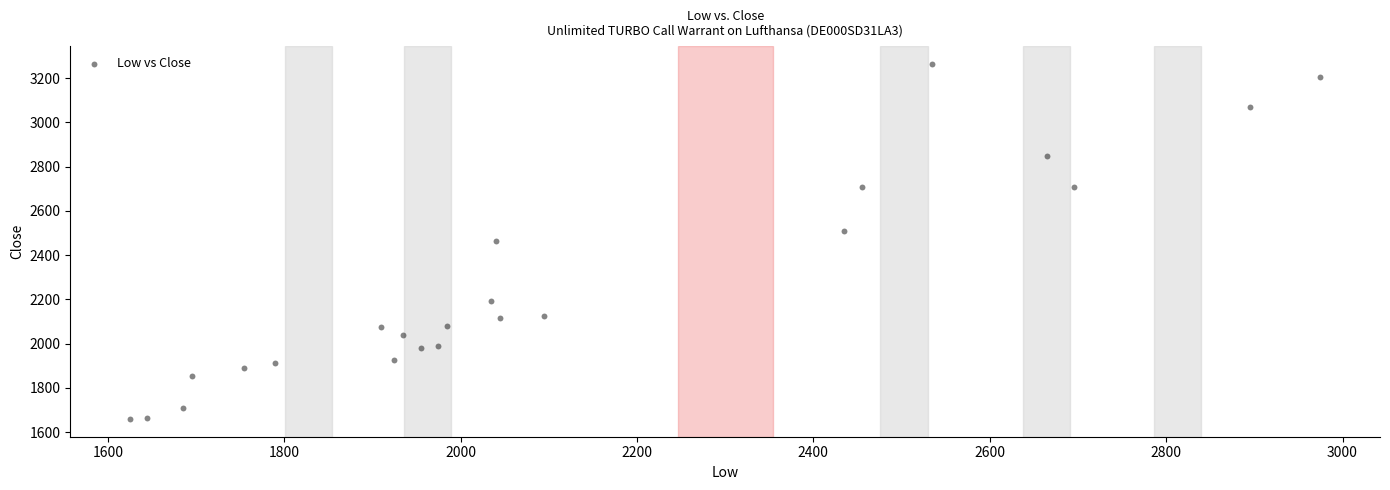

What is the range of Y values (max minus min)?

1605